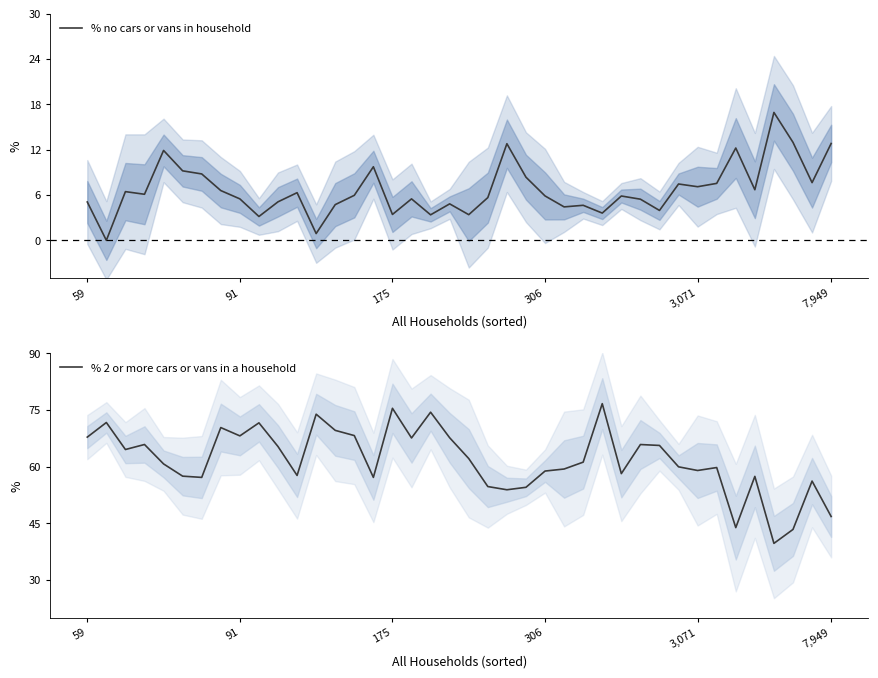

Reading left to right, what are all the values shown in this chart?

% no cars or vans in household: 5.1	0.0	6.5	6.1	11.9	9.2	8.8	6.6	5.5	3.2	5.1	6.3	0.9	4.7	6.0	9.7	3.4	5.5	3.4	4.8	3.4	5.7	12.8	8.4	5.9	4.4	4.6	3.6	5.9	5.5	4.0	7.5	7.1	7.5	12.2	6.7	16.9	13.0	7.6	12.8
% 2 or more cars or vans in a household: 67.8	71.7	64.5	65.8	60.7	57.5	57.1	70.3	68.1	71.6	65.3	57.7	73.9	69.6	68.2	57.1	75.4	67.6	74.4	67.6	62.1	54.7	53.9	54.5	58.8	59.4	61.2	76.7	58.1	65.8	65.6	59.9	59.0	59.8	43.9	57.4	39.7	43.4	56.2	46.8